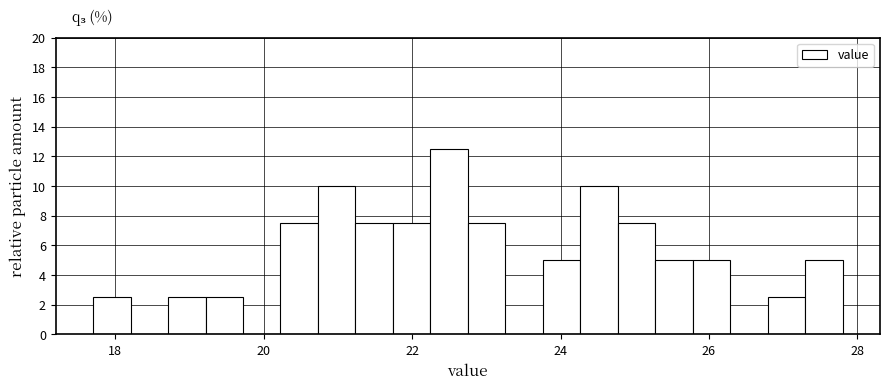

Read against the x-axis, roughly where is the centre of the tallest bar?

22.4